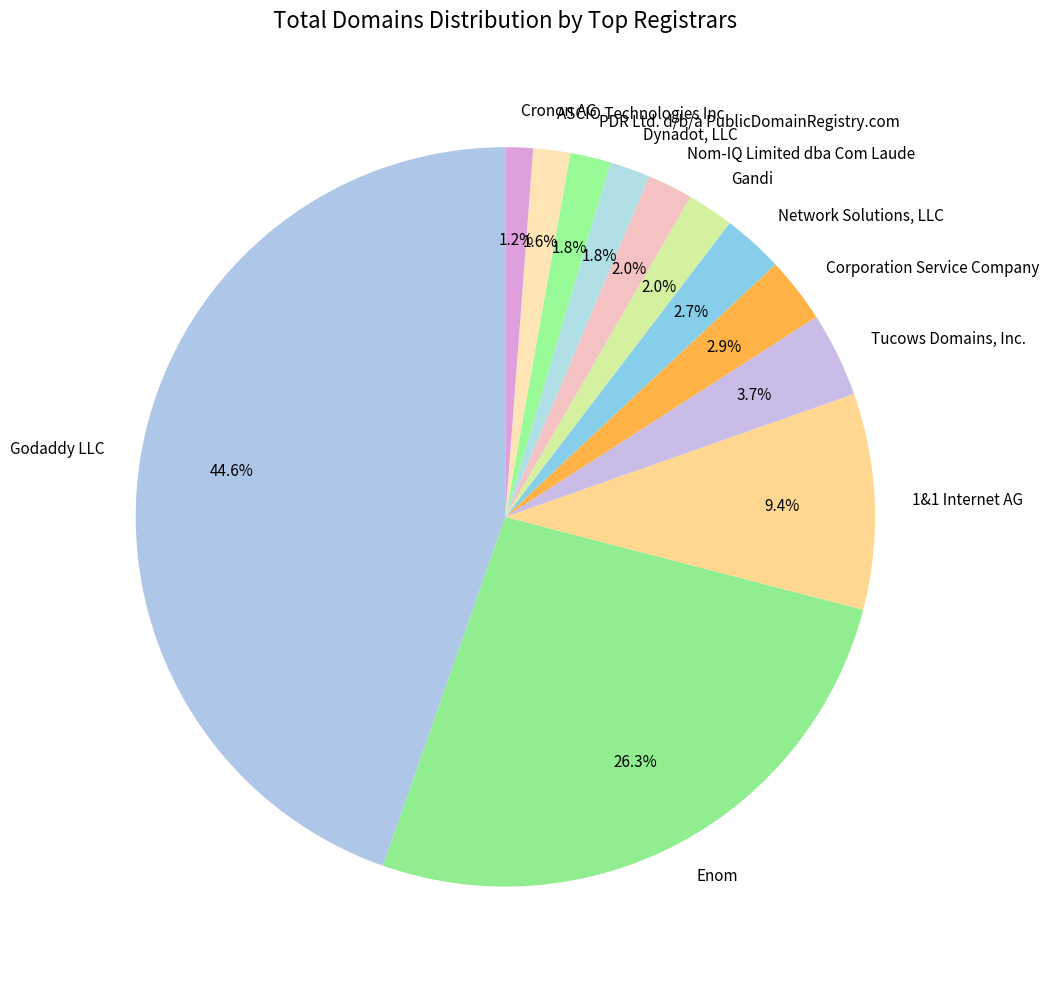

What is the largest slice in the pie chart?

Godaddy LLC